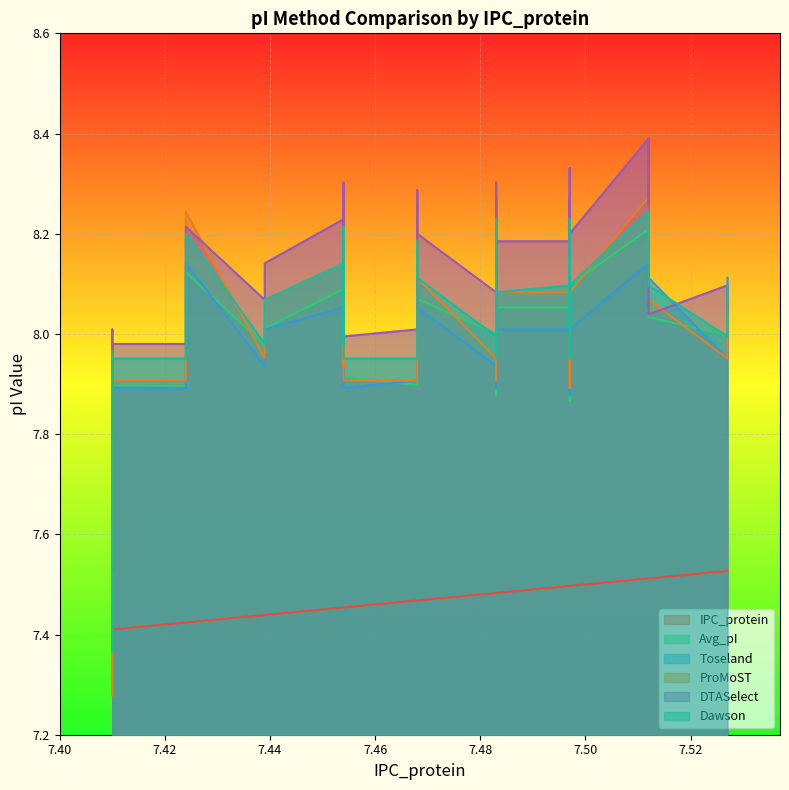

What is the greatest value displayed?

8.4